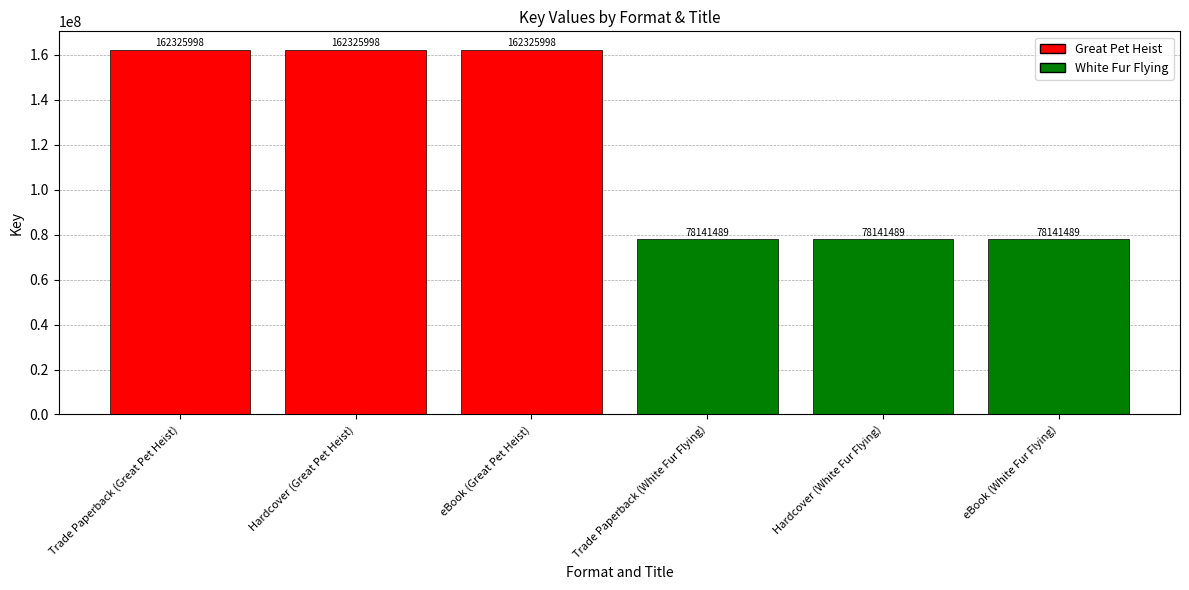

What is the greatest value displayed?

162325998